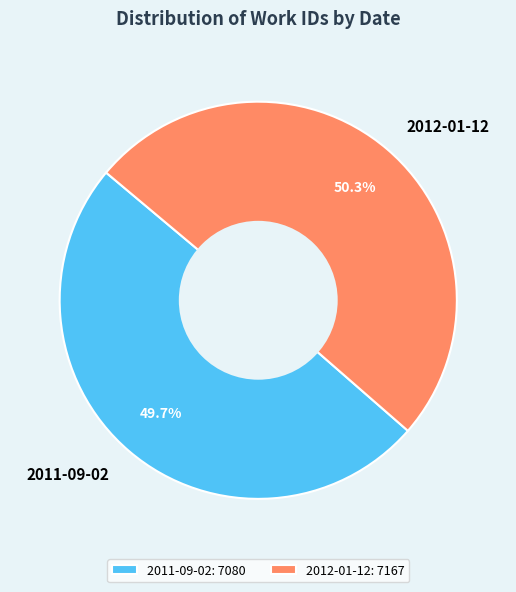

Combined, what portion of the pie is 2012-01-12 and 2011-09-02?

100.0%